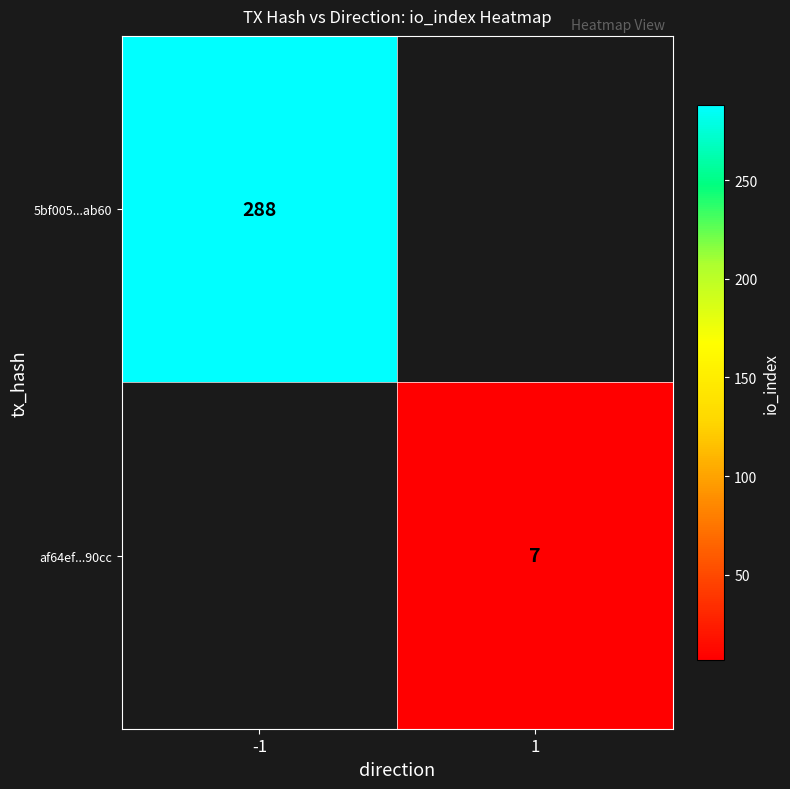

True or false: af64ef...90cc has a value of 12 at 1.

False